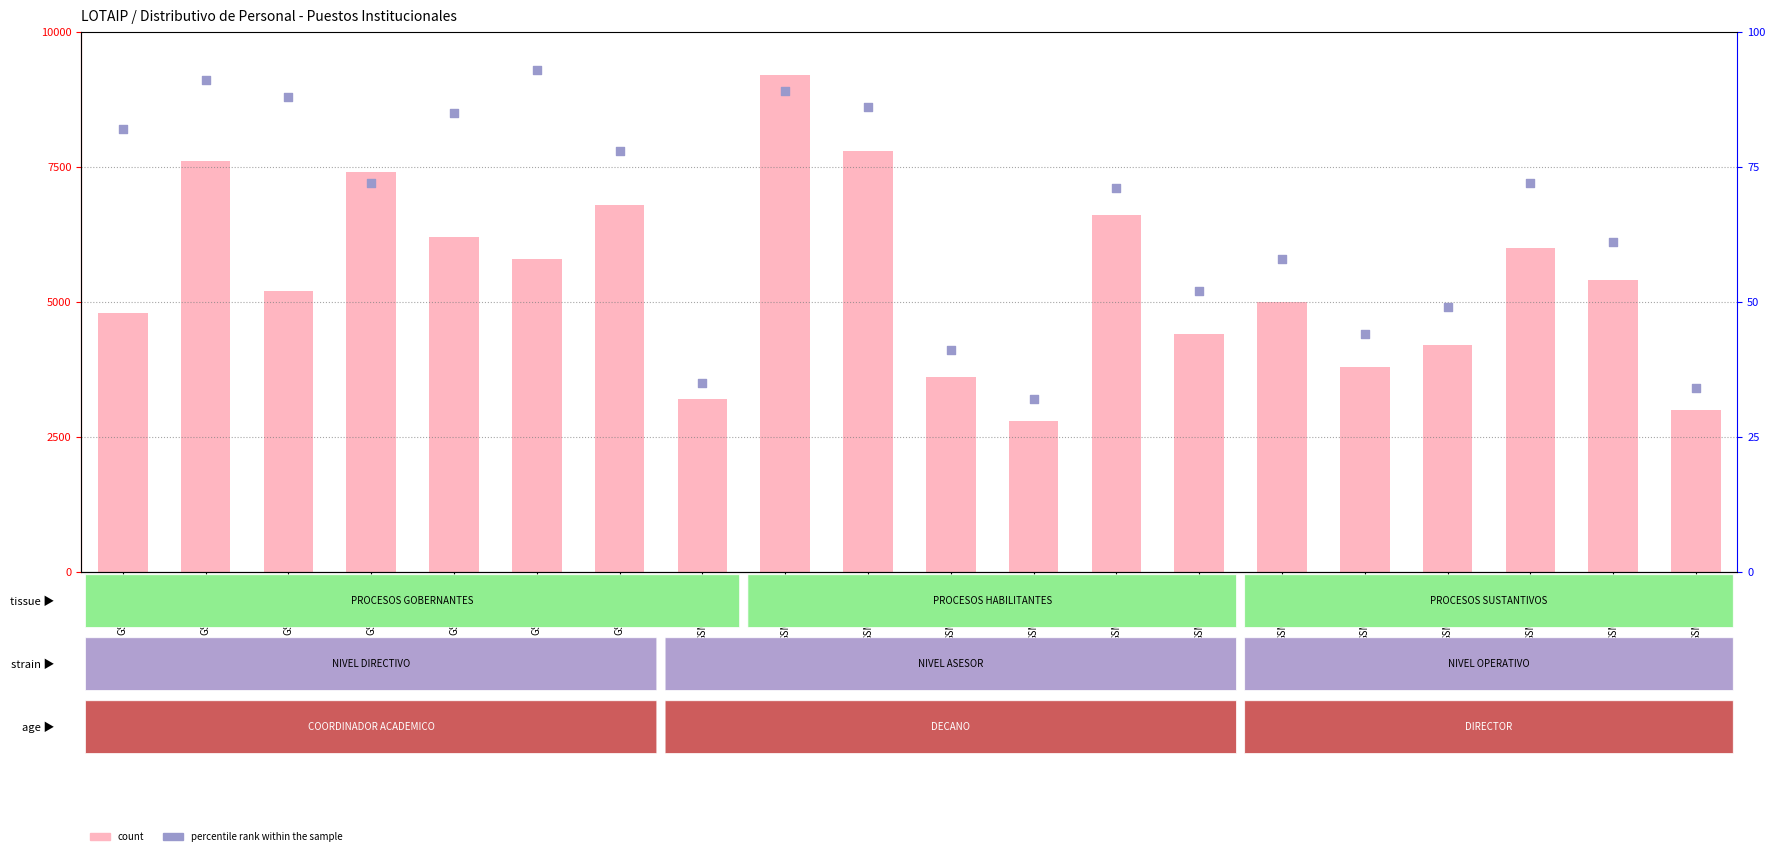

Which series contains the highest Y value?

percentile rank within the sample